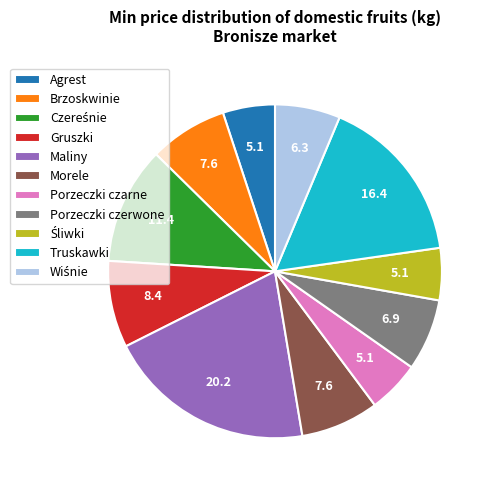

Which slice is the largest?

Maliny